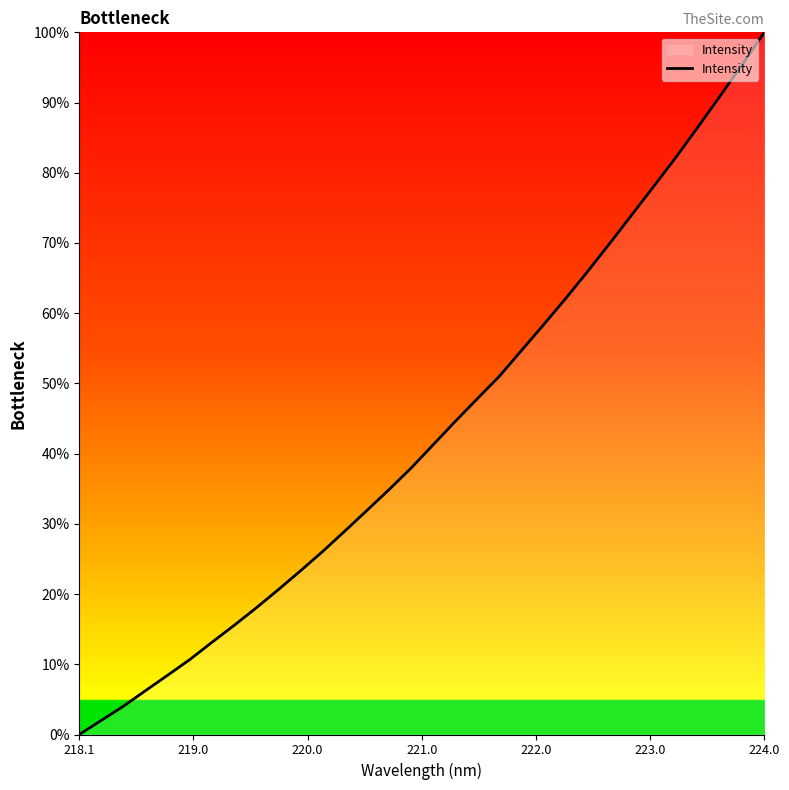

What is the maximum value shown in the chart?

100.0